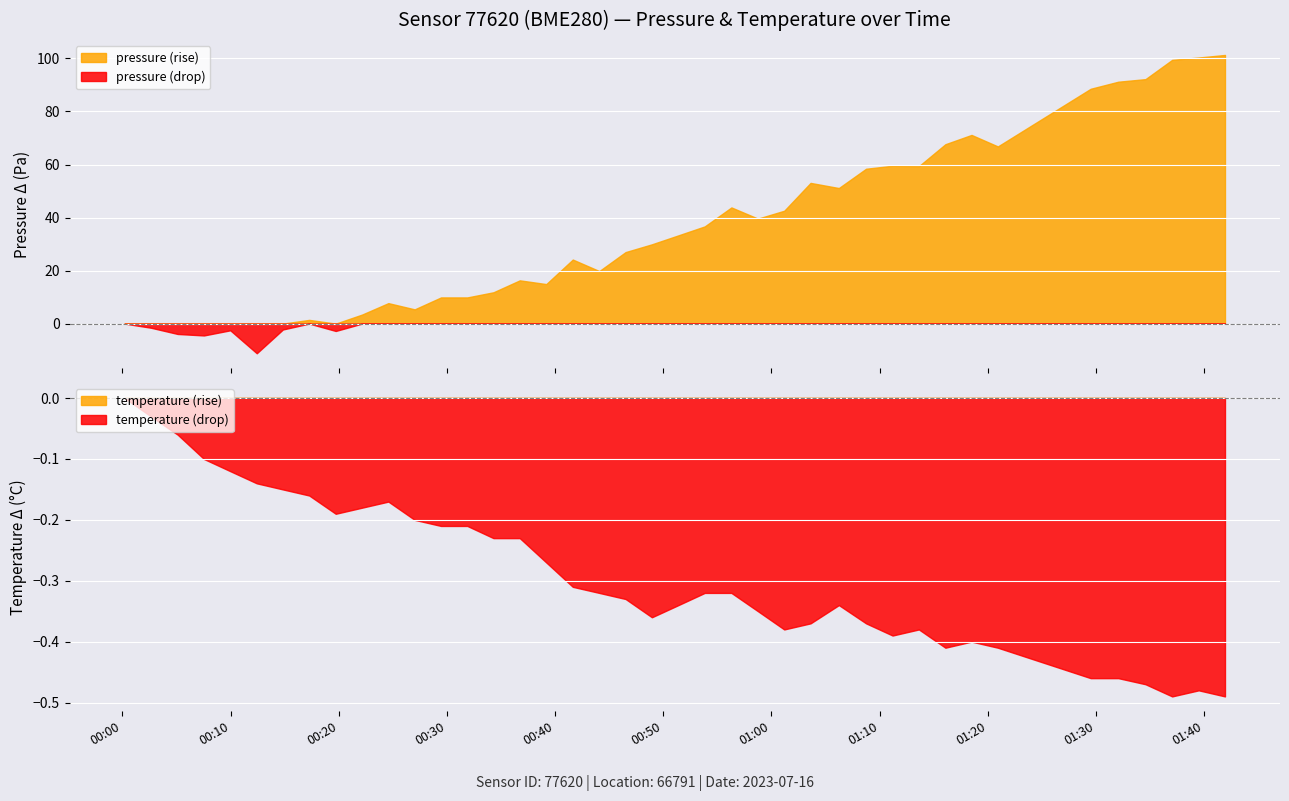

In pressure, how many points are lower than both neighbors (excluding endpoints)?

10